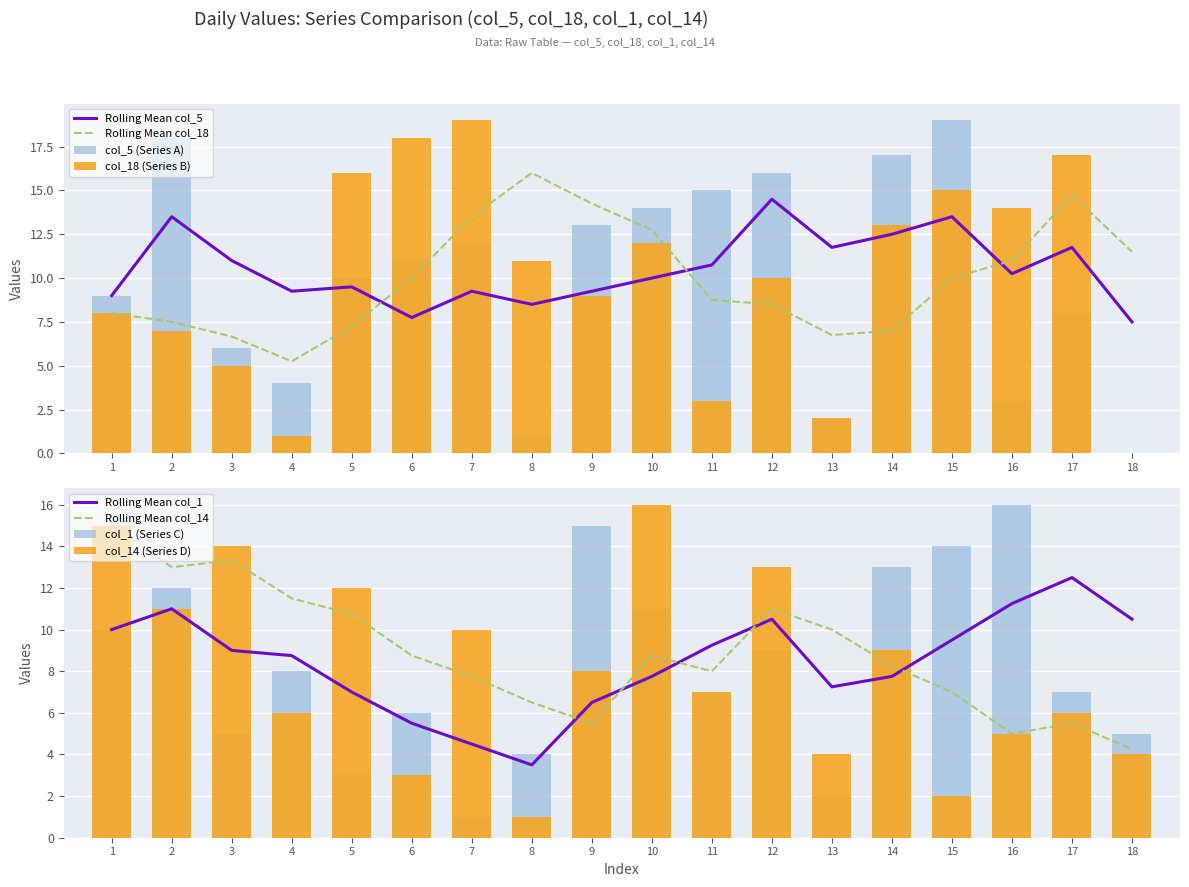

What is the greatest value displayed?

19